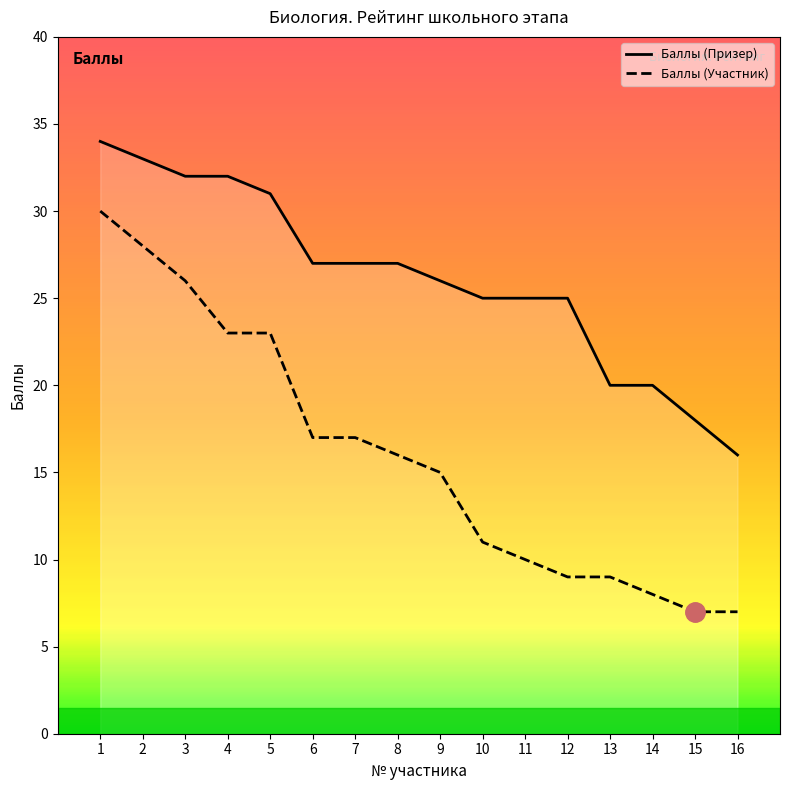

What is the spread (max minus min) of values at 6?

10